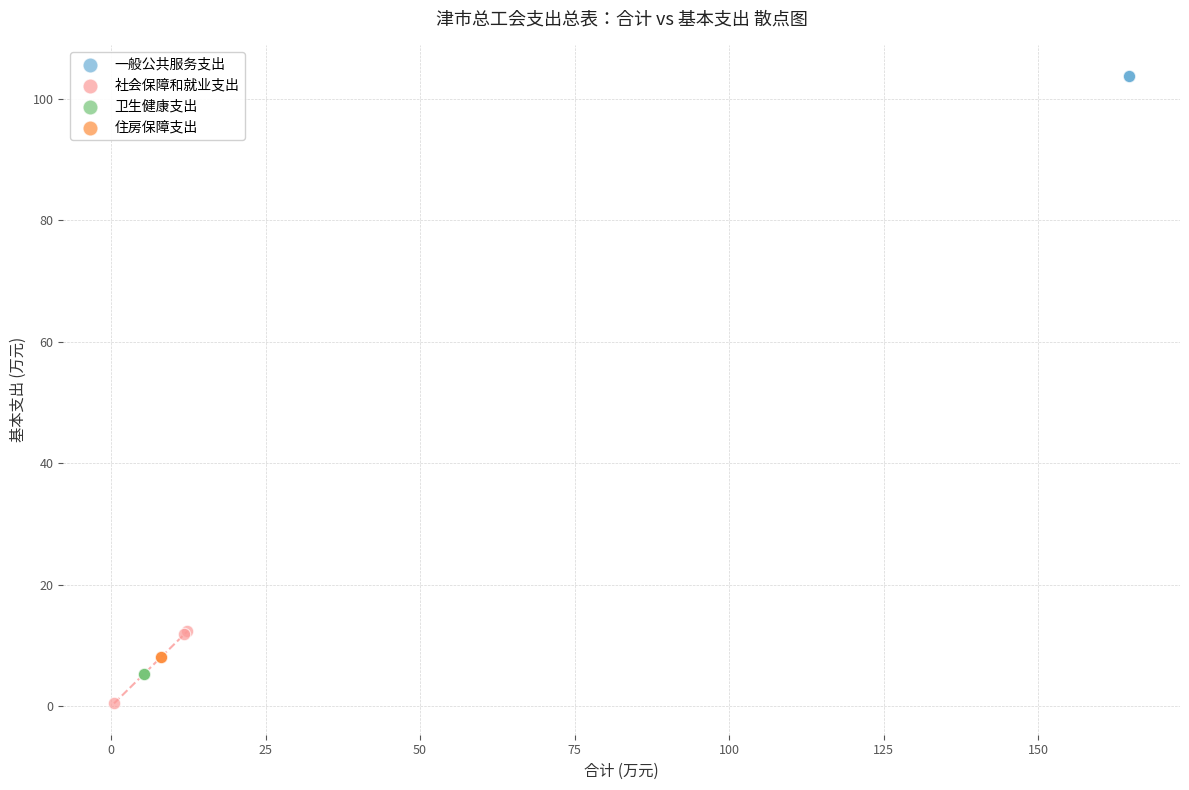

Which series contains the lowest Y value?

社会保障和就业支出